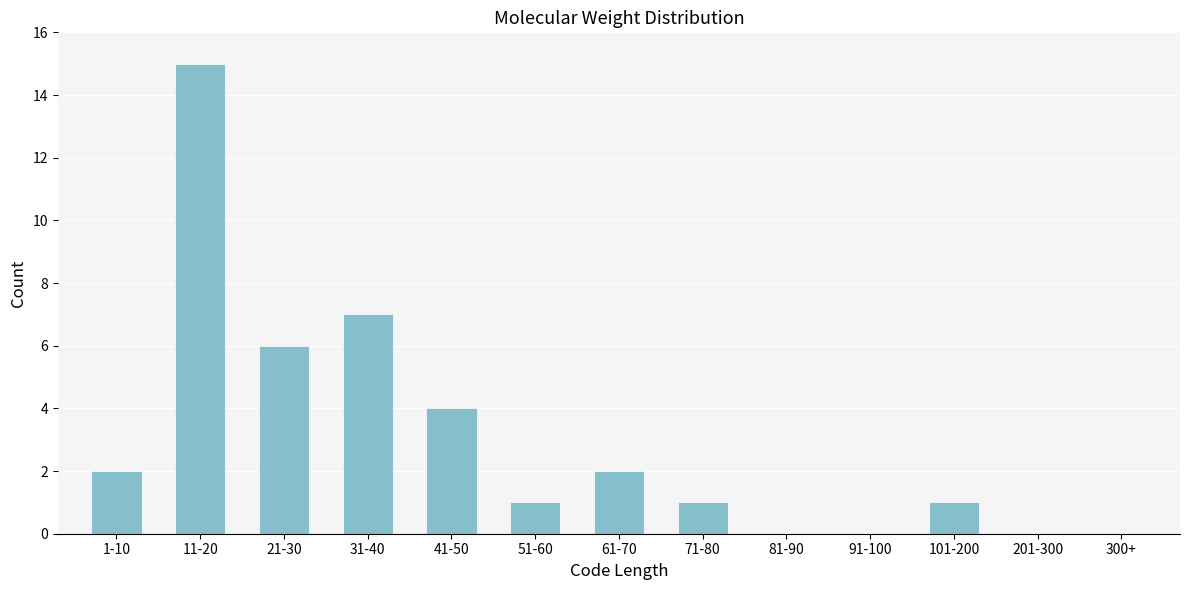

Reading right to left, transcribe all the data shown in this chart.

300+=0	201-300=0	101-200=1	91-100=0	81-90=0	71-80=1	61-70=2	51-60=1	41-50=4	31-40=7	21-30=6	11-20=15	1-10=2